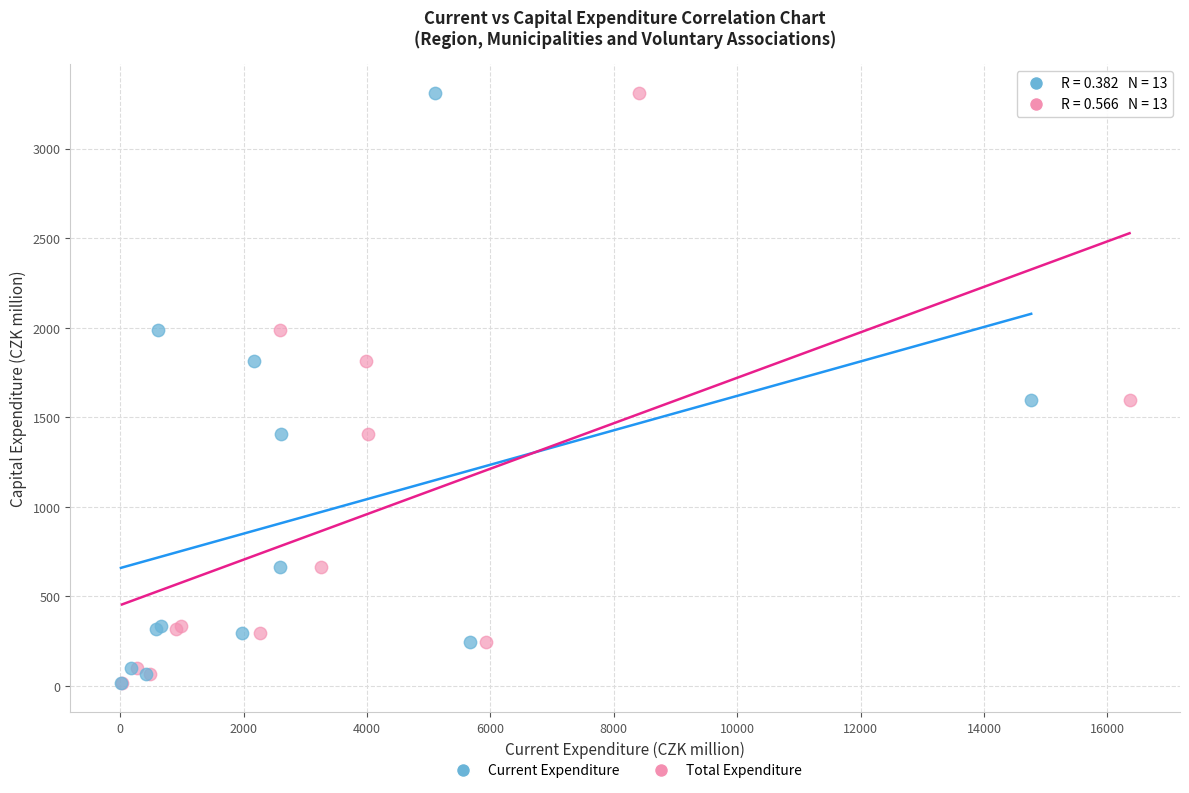

What are all the series names shown in the legend?

Current Expenditure, Total Expenditure